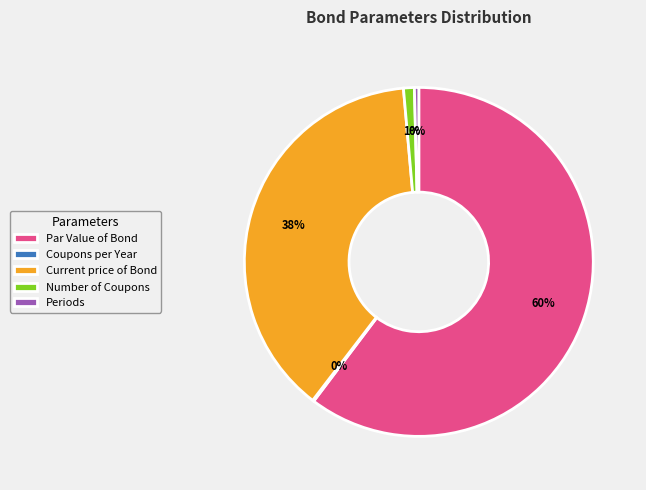

Which slice is the largest?

Par Value of Bond